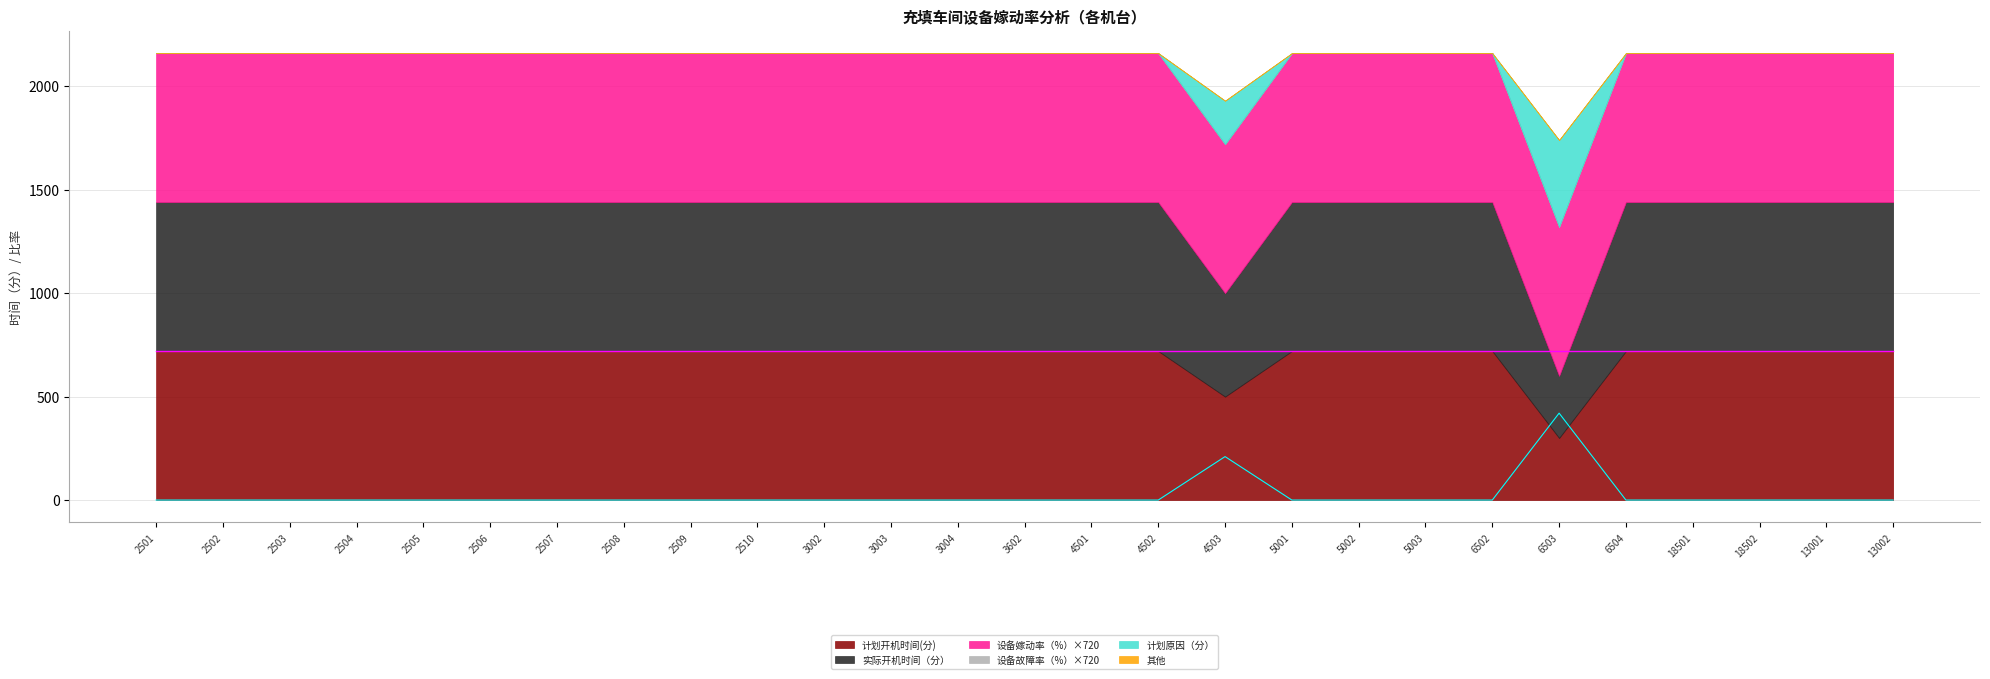

Which series has the largest total across all categories?

计划开机时间(分)